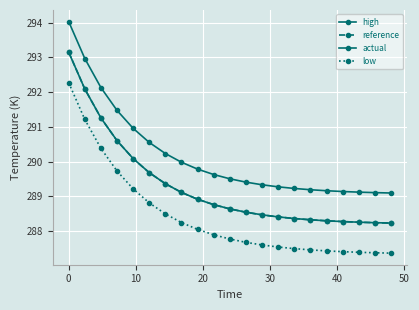

How many series are shown in this chart?

4